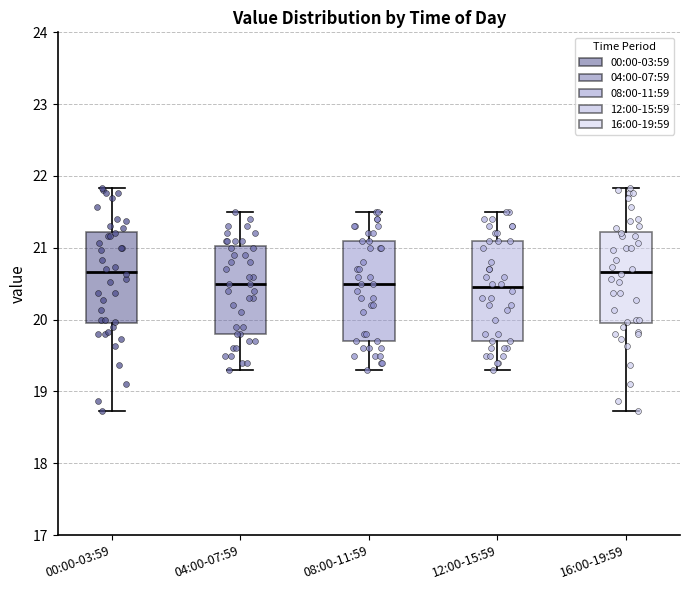

Reading left to right, read every box against the y-axis: the position of its median line, the range the box covers, and the ends of its whiskers. The values are not printed on the chart, so give them approximately, as read against the axis.

00:00-03:59: median 20.7, box 20.0 to 21.2, whiskers 18.7 to 21.8
04:00-07:59: median 20.5, box 19.8 to 21.0, whiskers 19.3 to 21.5
08:00-11:59: median 20.5, box 19.7 to 21.1, whiskers 19.3 to 21.5
12:00-15:59: median 20.5, box 19.7 to 21.1, whiskers 19.3 to 21.5
16:00-19:59: median 20.7, box 20.0 to 21.2, whiskers 18.7 to 21.8